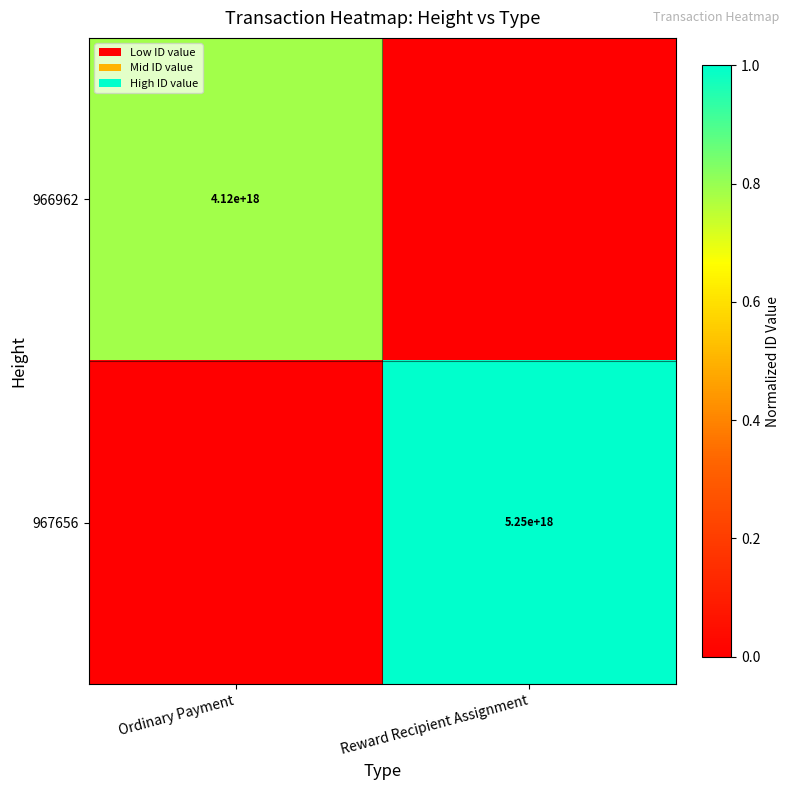

True or false: 967656 has a value of 9251237000077242368 at Reward Recipient Assignment.

False